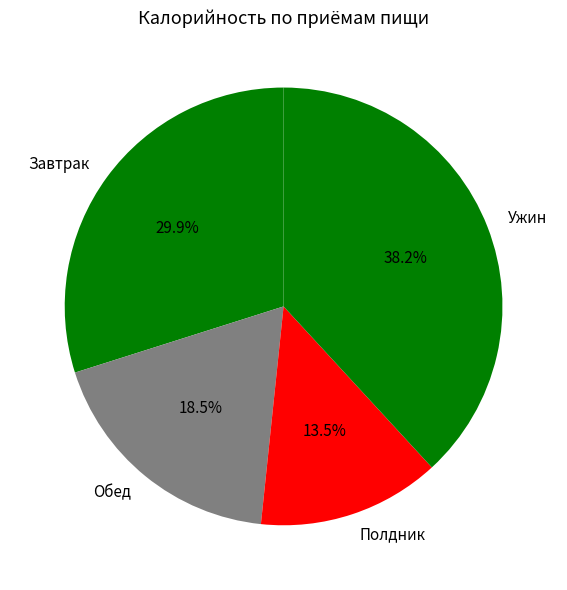

To the nearest percent, what is the difference between the Завтрак and Полдник slice percentages?

16%